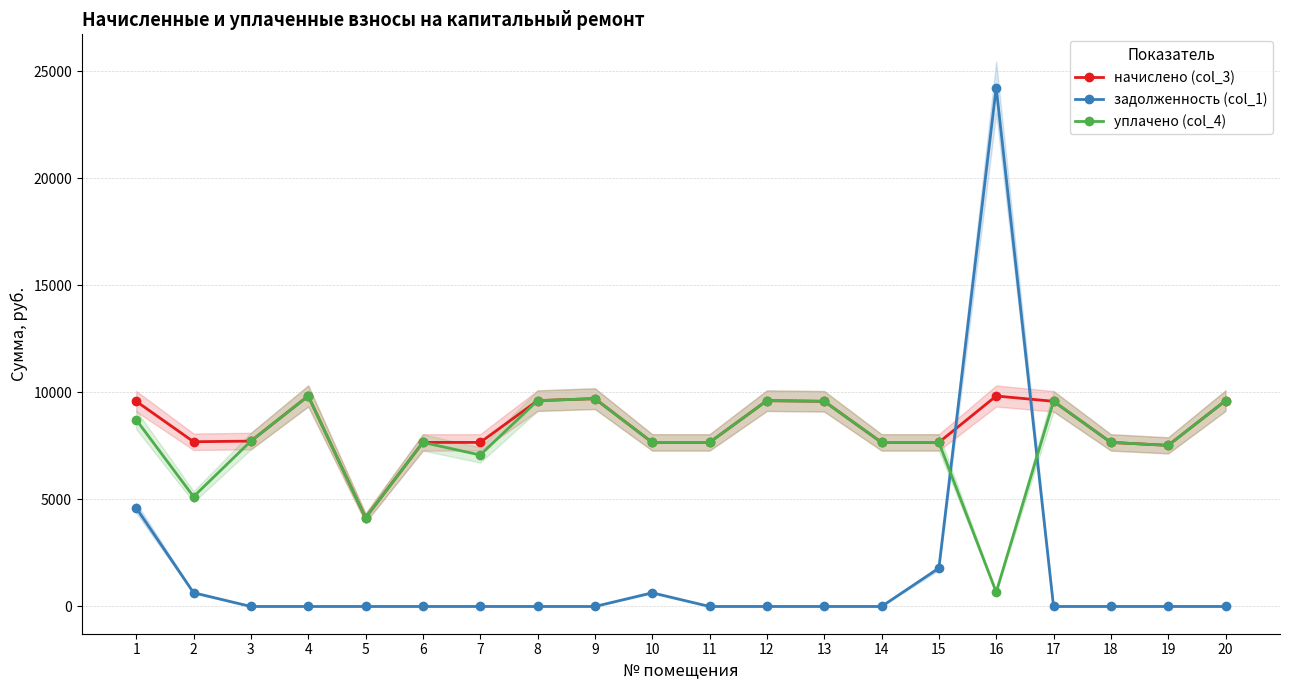

At 2, list the series in order from smallest to largest.

задолженность (col_1), уплачено (col_4), начислено (col_3)